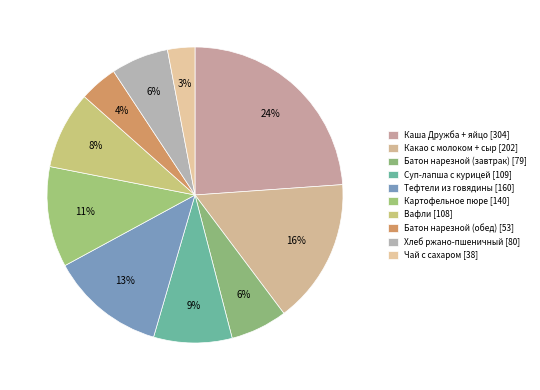

Is it true that Каша Дружба + яйцо is 17% of the pie?

False